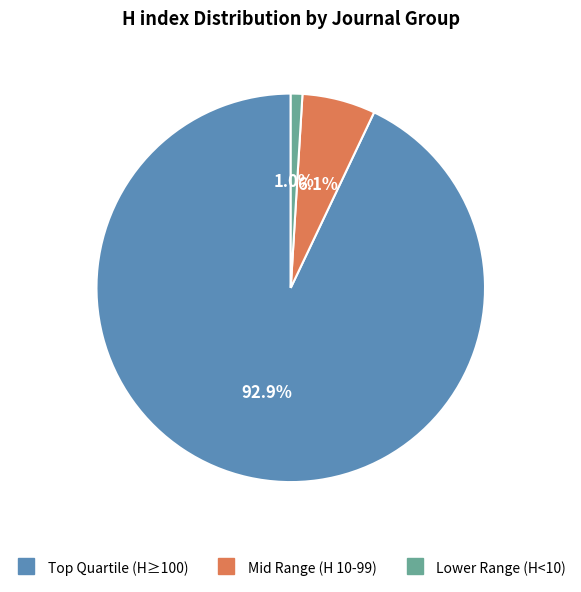

Does any single category account for the majority?

Yes